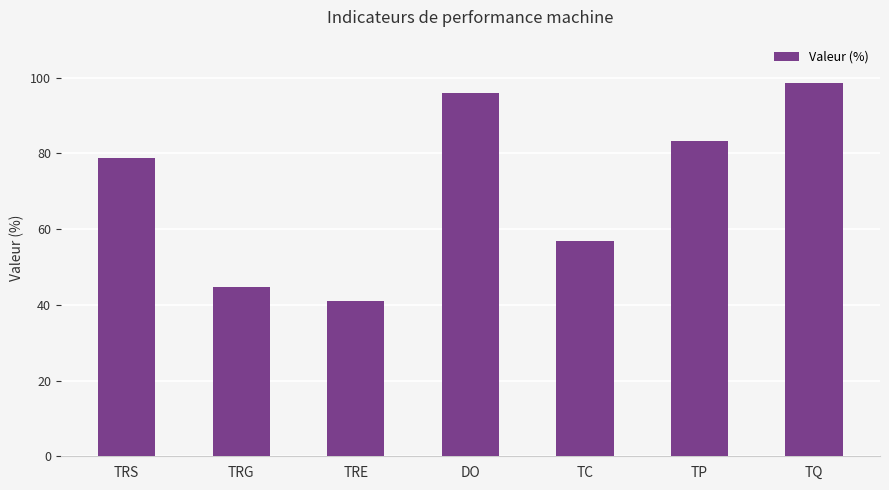

Approximately how many times larger is the value at TRE compared to TQ?

0.4